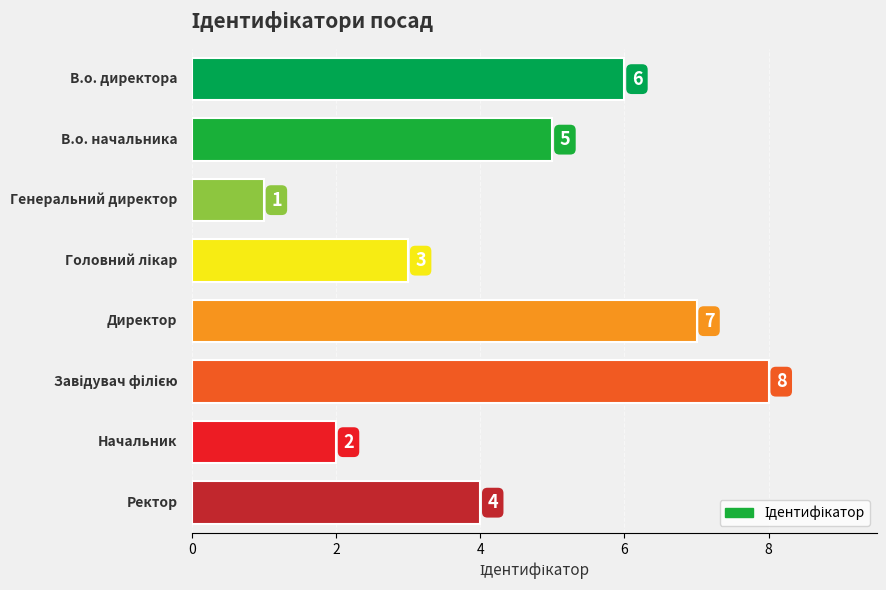

How many bars are there in total?

8